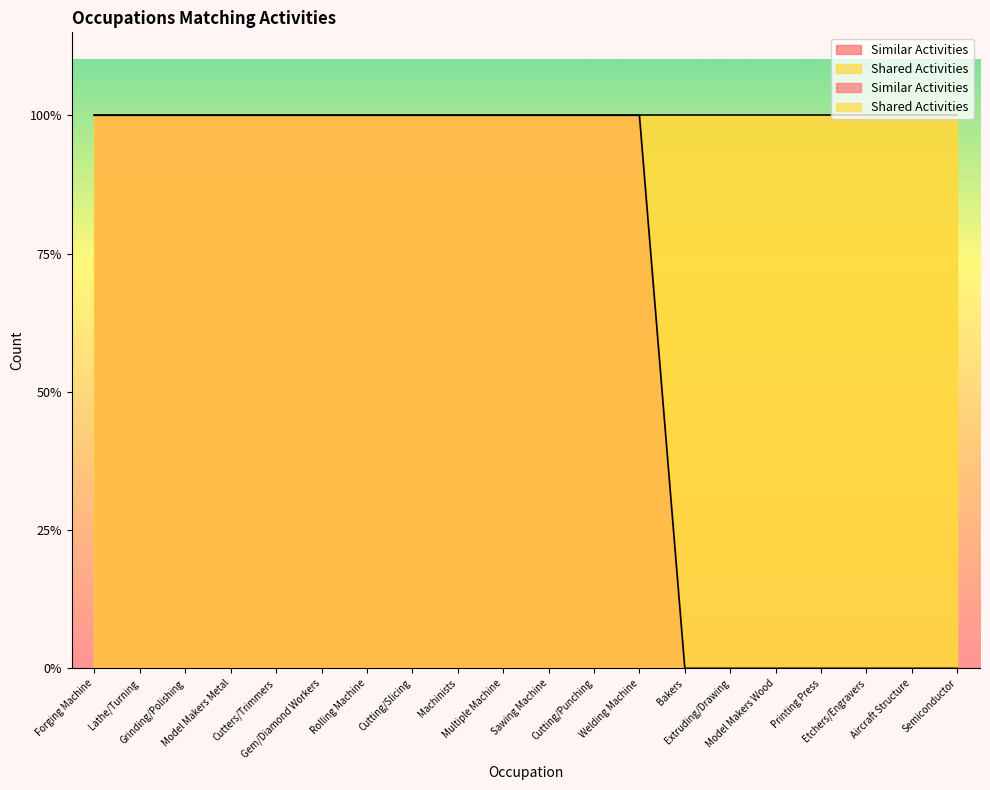

Is it true that the value at Bakers is 1?

False